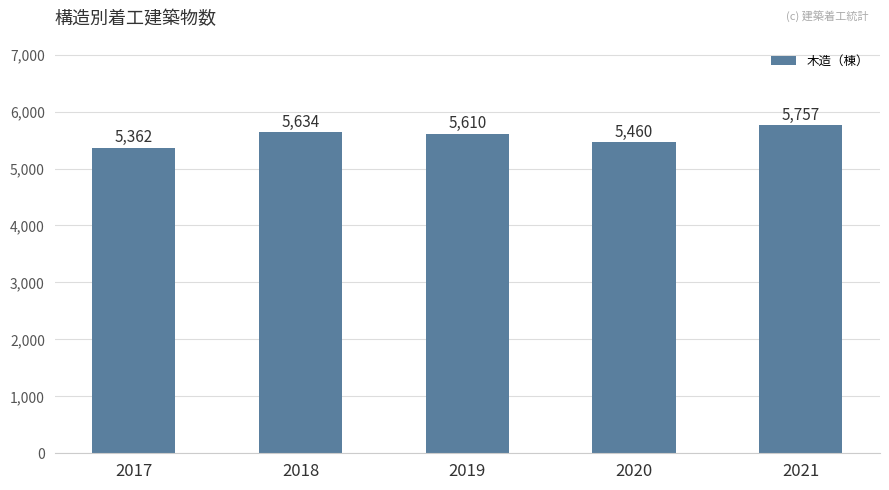

What is the minimum value shown in the chart?

5362